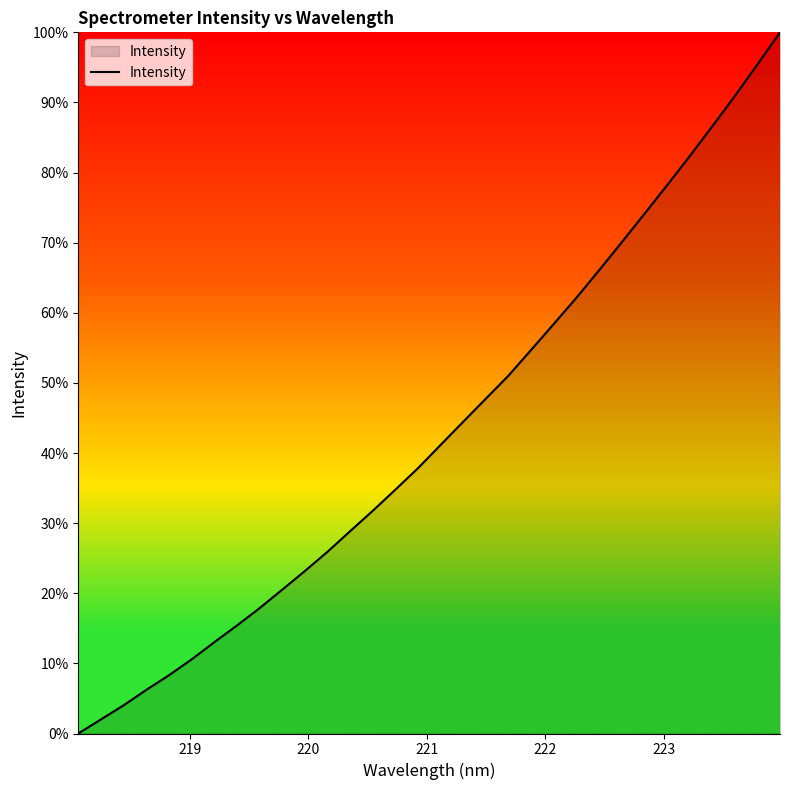

What is the average value?

43.2